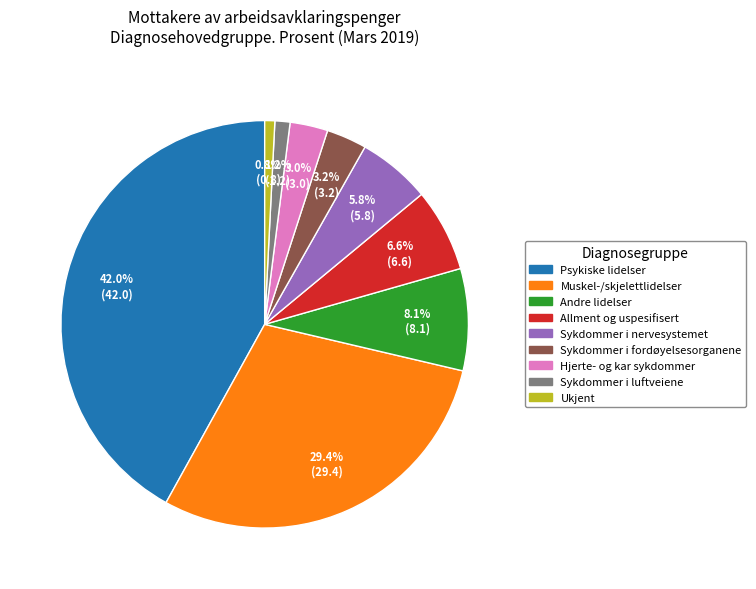

What percentage is the Hjerte- og kar sykdommer slice, to the nearest percent?

3%